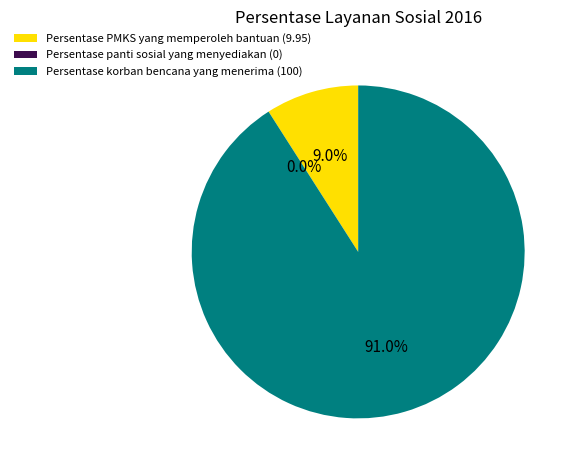

Combined, what portion of the pie is Persentase PMKS yang memperoleh bantuan and Persentase korban bencana yang menerima?

100.0%